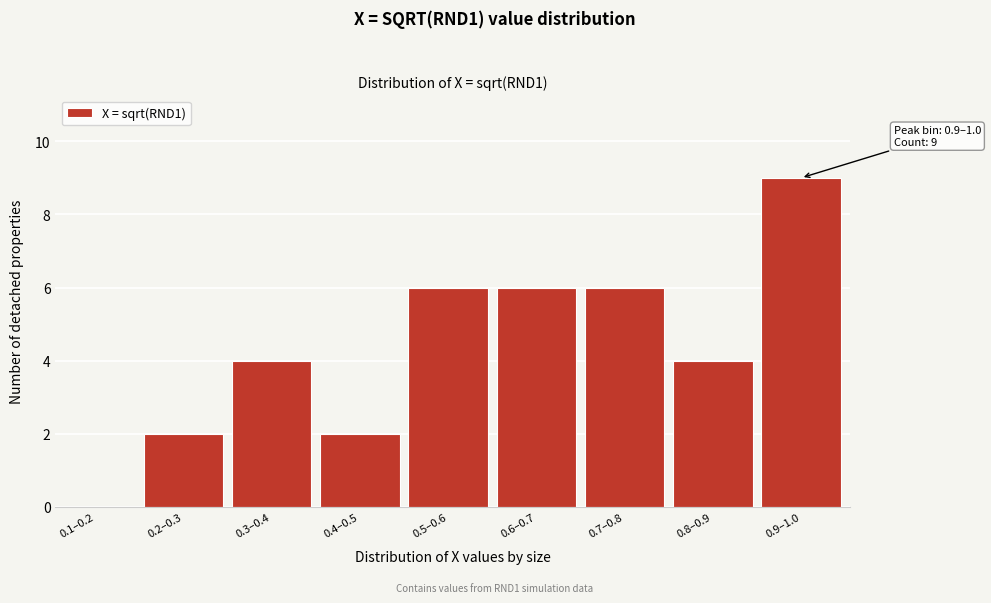

Reading left to right, list all the values displayed in this chart.

0.1–0.2=0	0.2–0.3=2	0.3–0.4=4	0.4–0.5=2	0.5–0.6=6	0.6–0.7=6	0.7–0.8=6	0.8–0.9=4	0.9–1.0=9